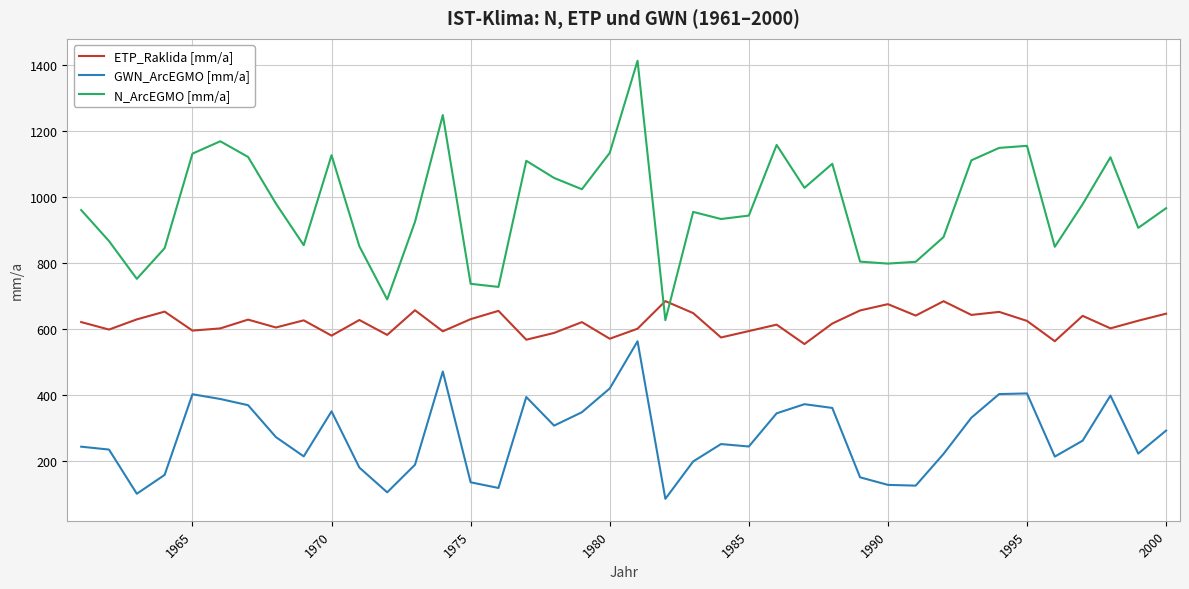

Which series has the widest spread of values?

N_ArcEGMO [mm/a]